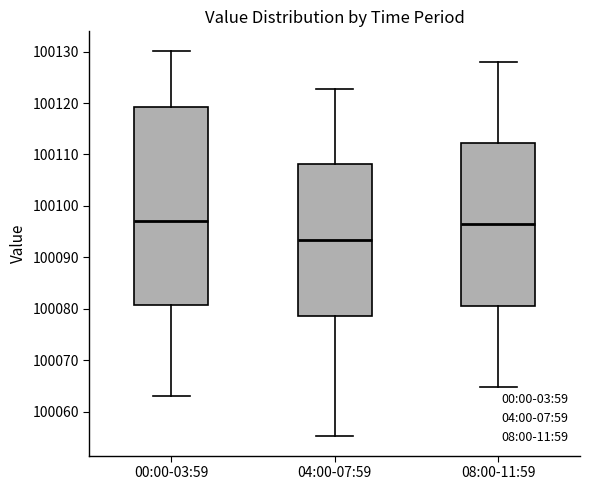

Which box is the tallest, from its lower edge to its upper edge?

00:00-03:59